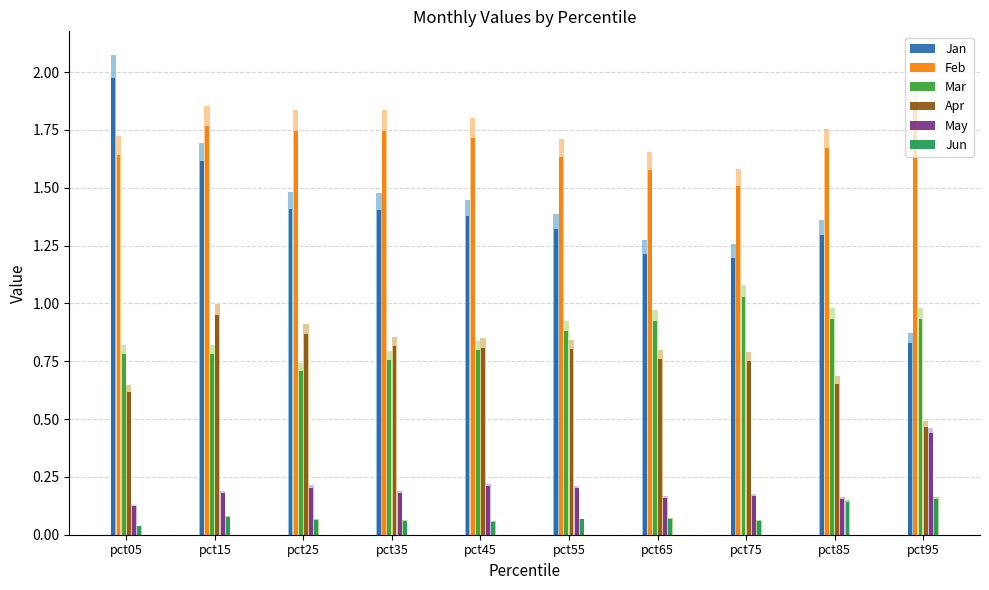

At which label is Apr closest to 0?

pct95